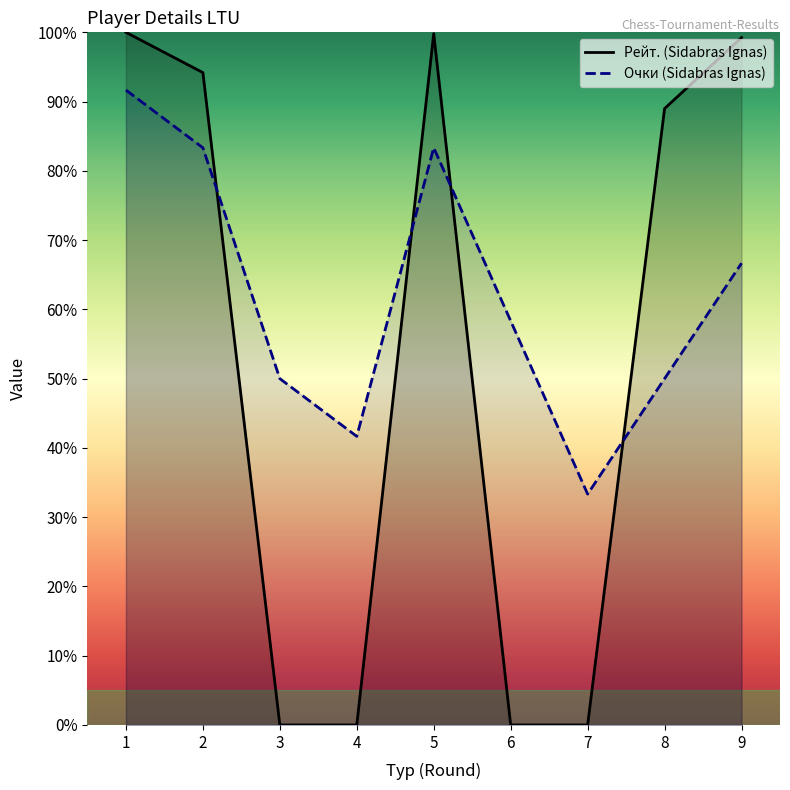

Reading left to right, transcribe all the data shown in this chart.

Рейт. (Sidabras Ignas): 100.0	94.2	0.0	0.0	99.8	0.0	0.0	89.0	99.2
Очки (Sidabras Ignas): 91.7	83.3	50.0	41.7	83.3	58.3	33.3	50.0	66.7